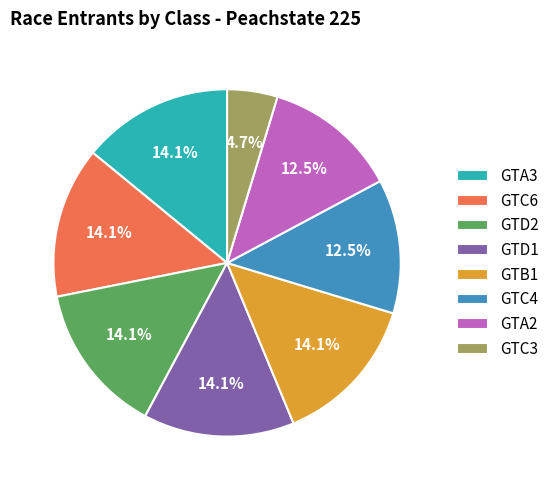

Count the number of slices in the pie.

8